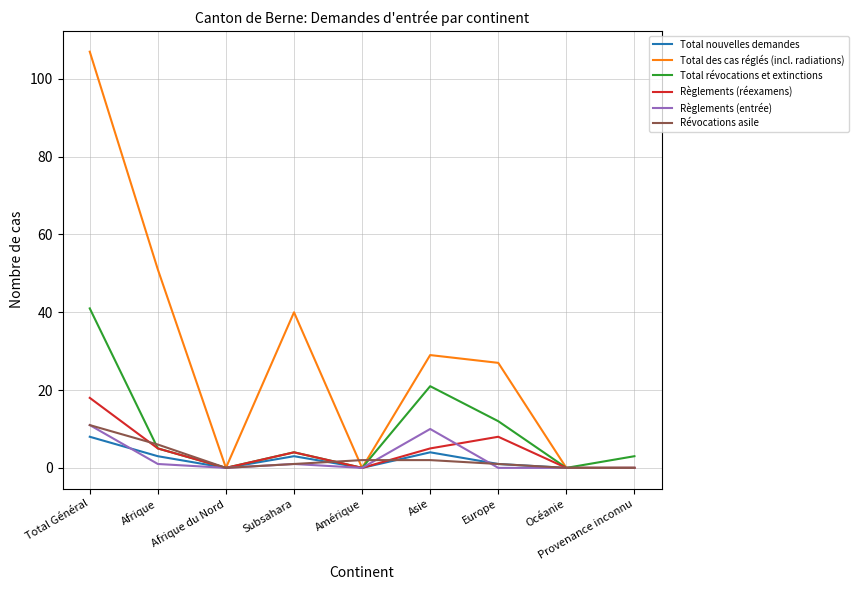

How many lines are shown in the chart?

6